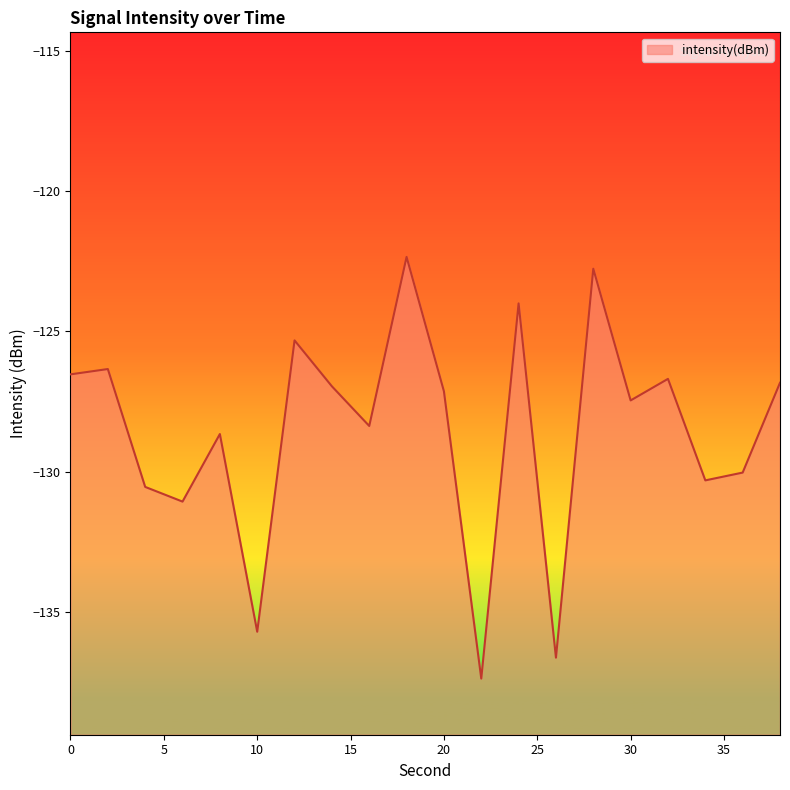

Which label corresponds to the smallest value in the chart?

22